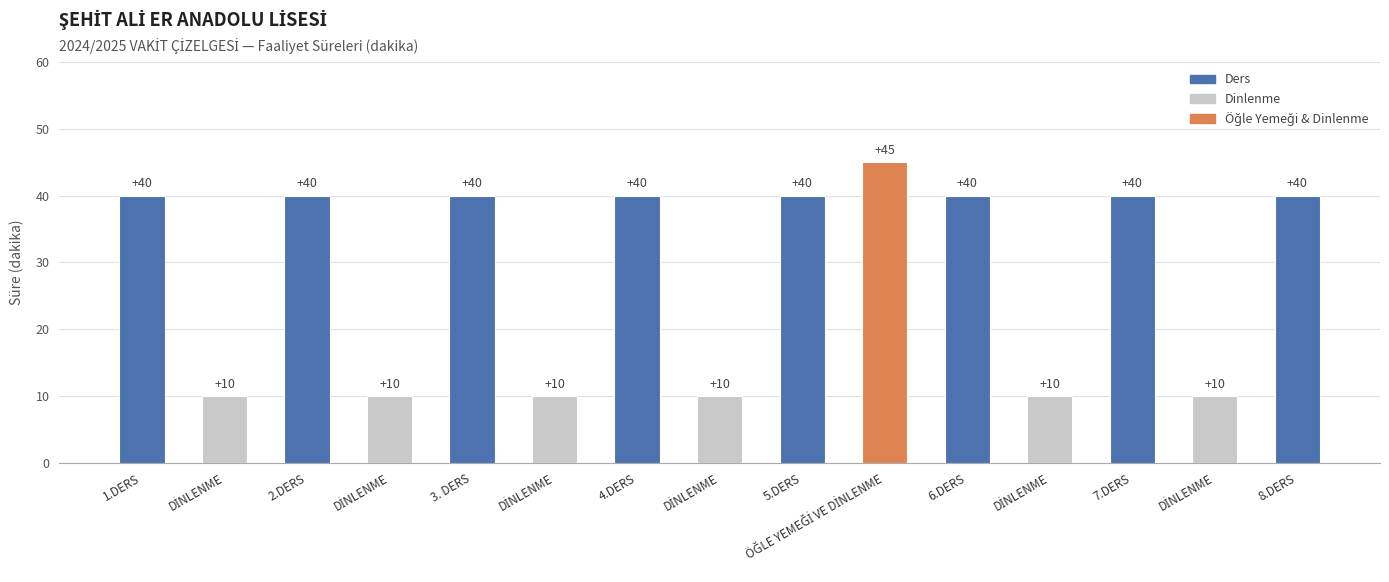

How many values are below 40?

6